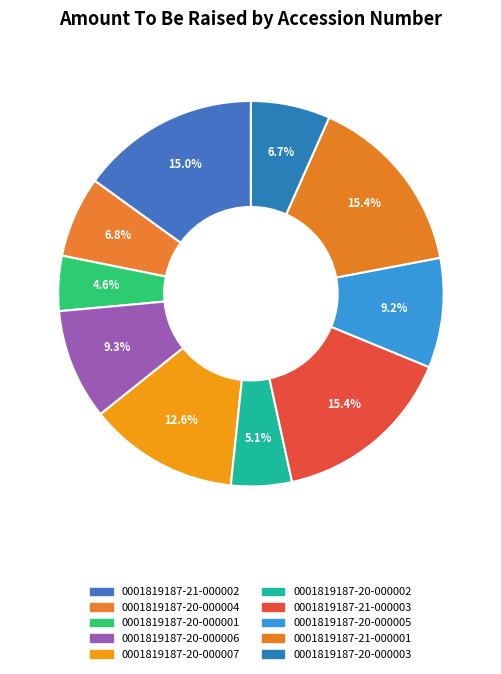

Approximately how many times larger is the value at 0001819187-20-000007 compared to 0001819187-21-000003?

0.8